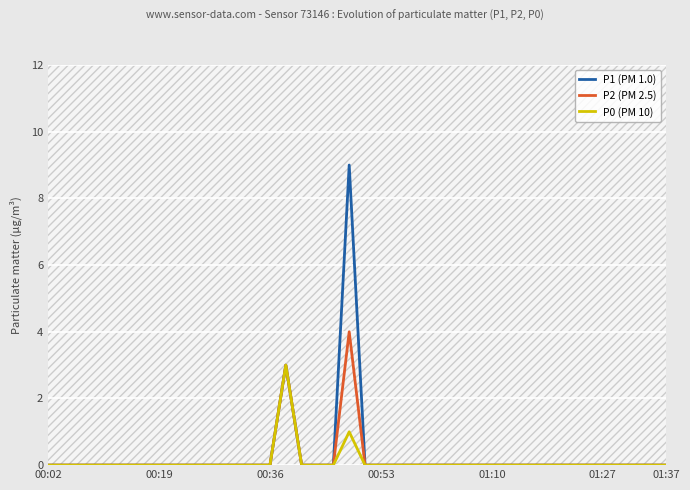

True or false: P1 (PM 1.0) has more than 2 interior local peaks.

False